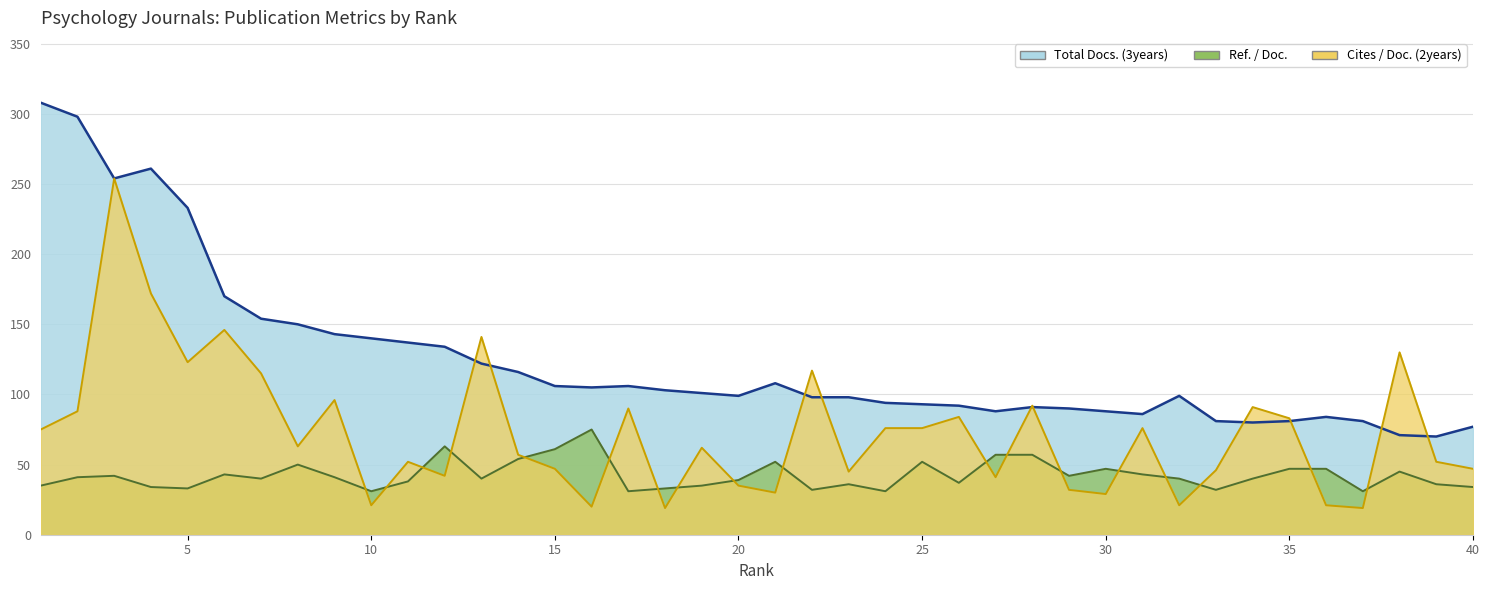

What are all the series names shown in the legend?

Total Docs. (3years), Ref. / Doc., Cites / Doc. (2years)